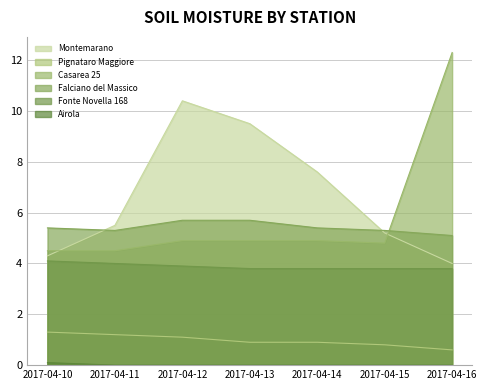

Which series has the widest spread of values?

Casarea 25